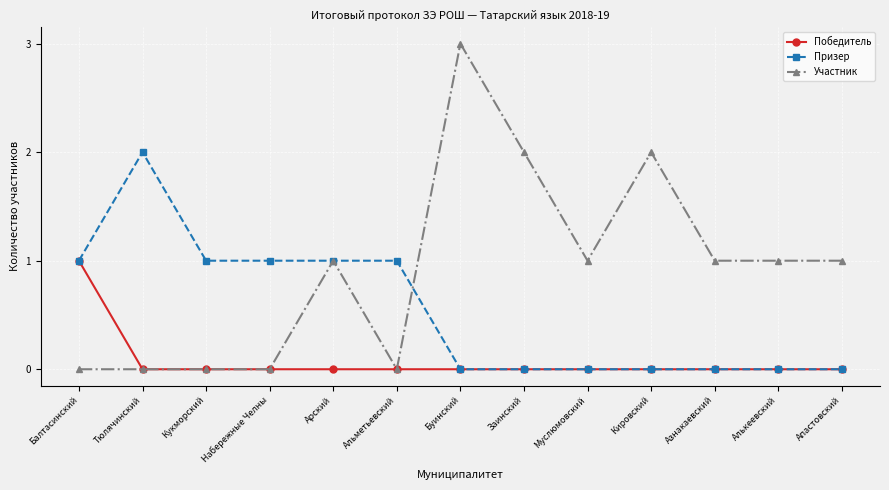

True or false: Призер has a value of -1 at Алькеевский.

False